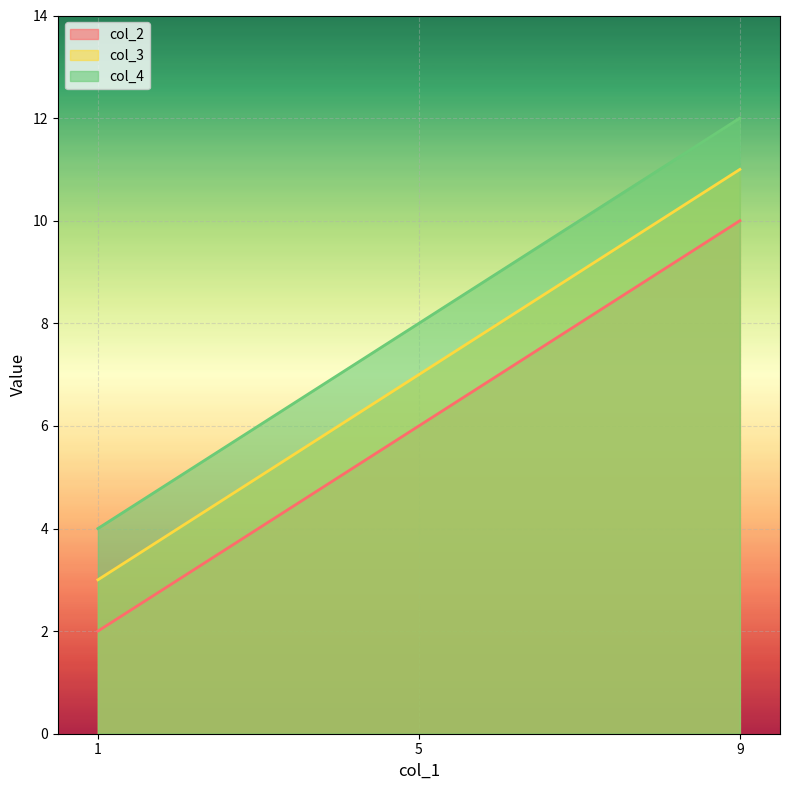

Which has a higher value, 1 or 5?

5